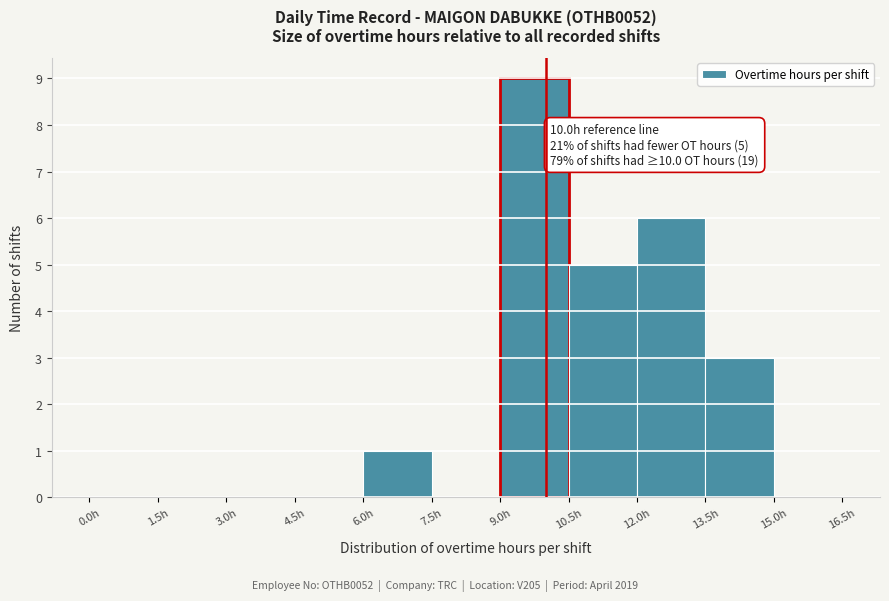

Over which range of the x-axis is the bar tallest?

9.0 to 10.5